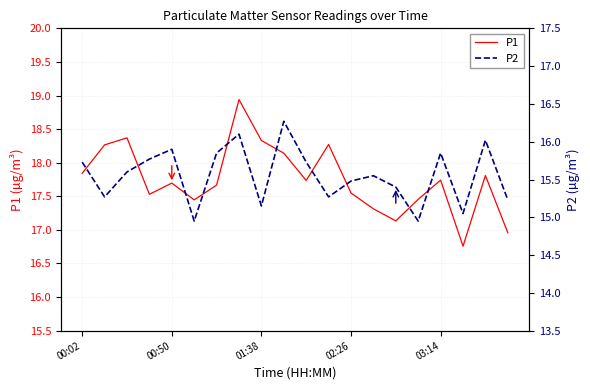

The P1 series shows 18.3 at 01:38. True or false?

True